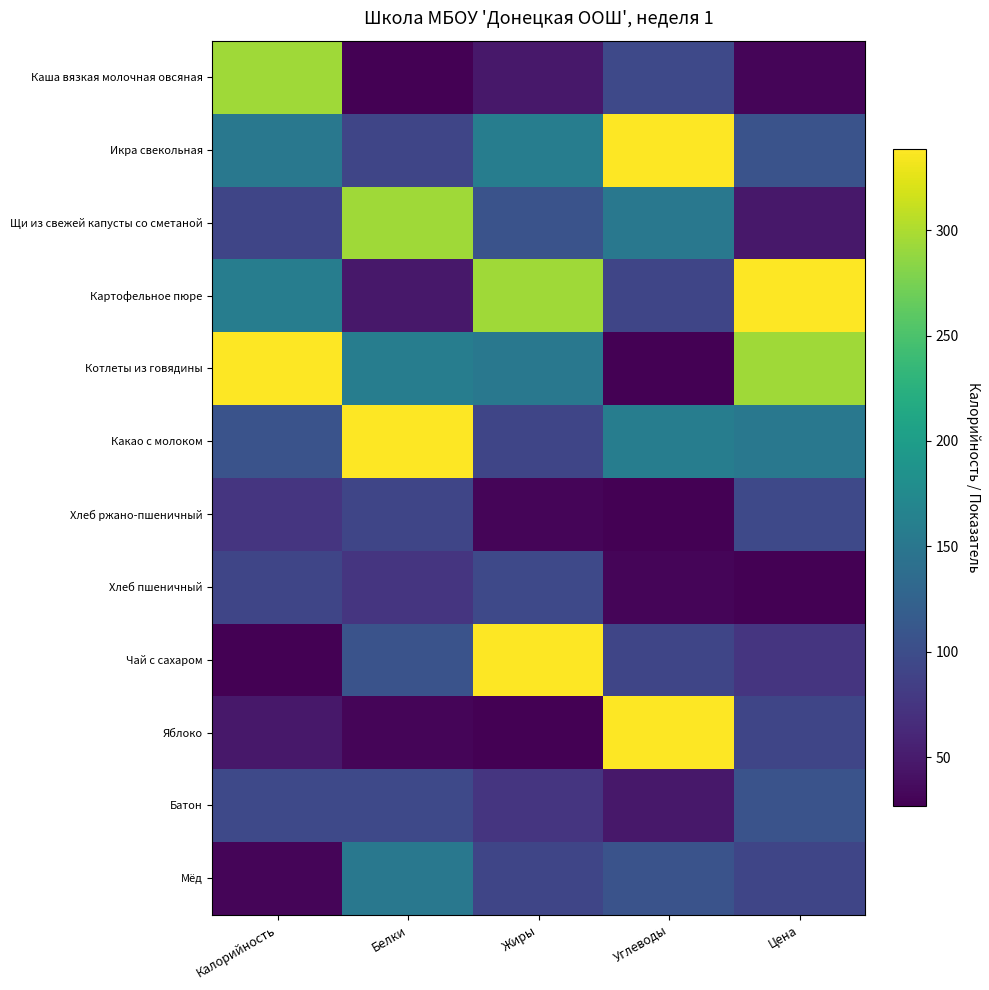

How many series are shown in this chart?

12